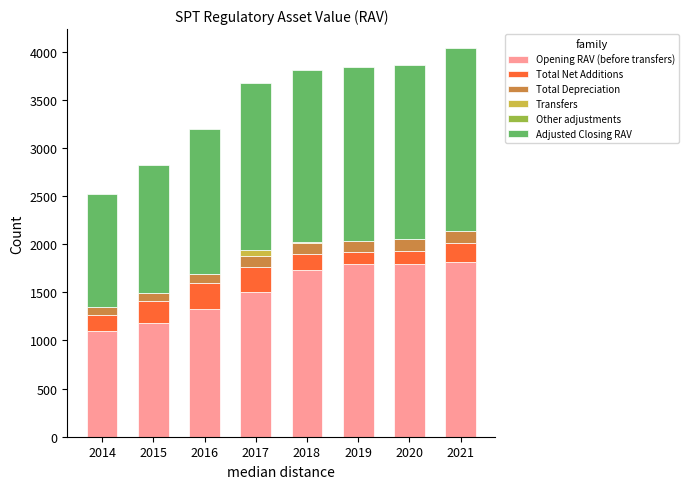

The Opening RAV (before transfers) series shows 2376.6 at 2019. True or false?

False